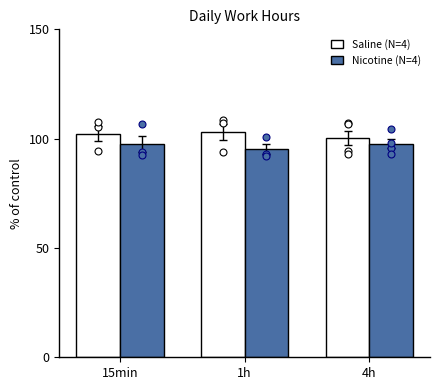

What is the total value across all series at 4h?

198.1